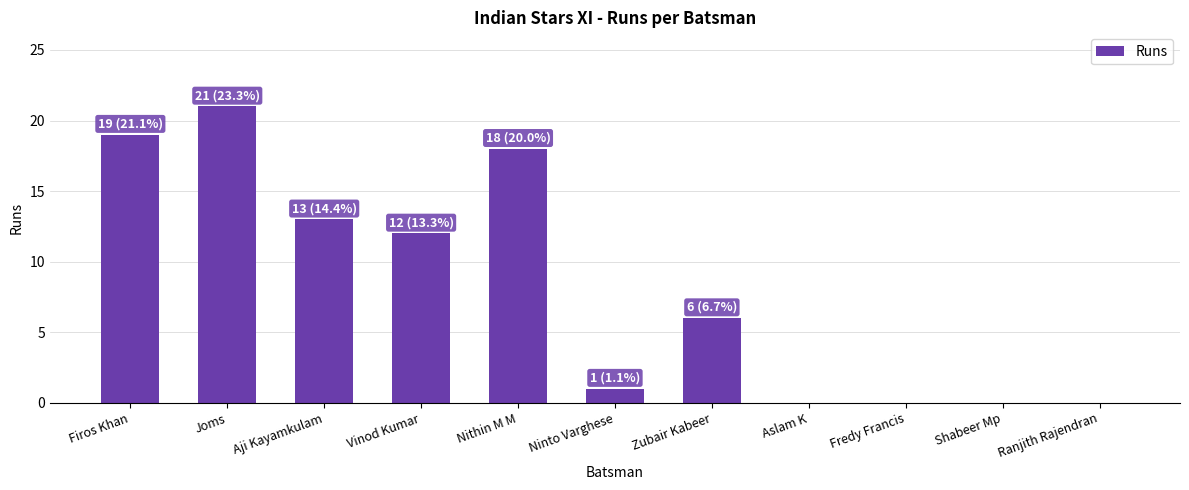

Where is the data nearest to the value 10?

Vinod Kumar